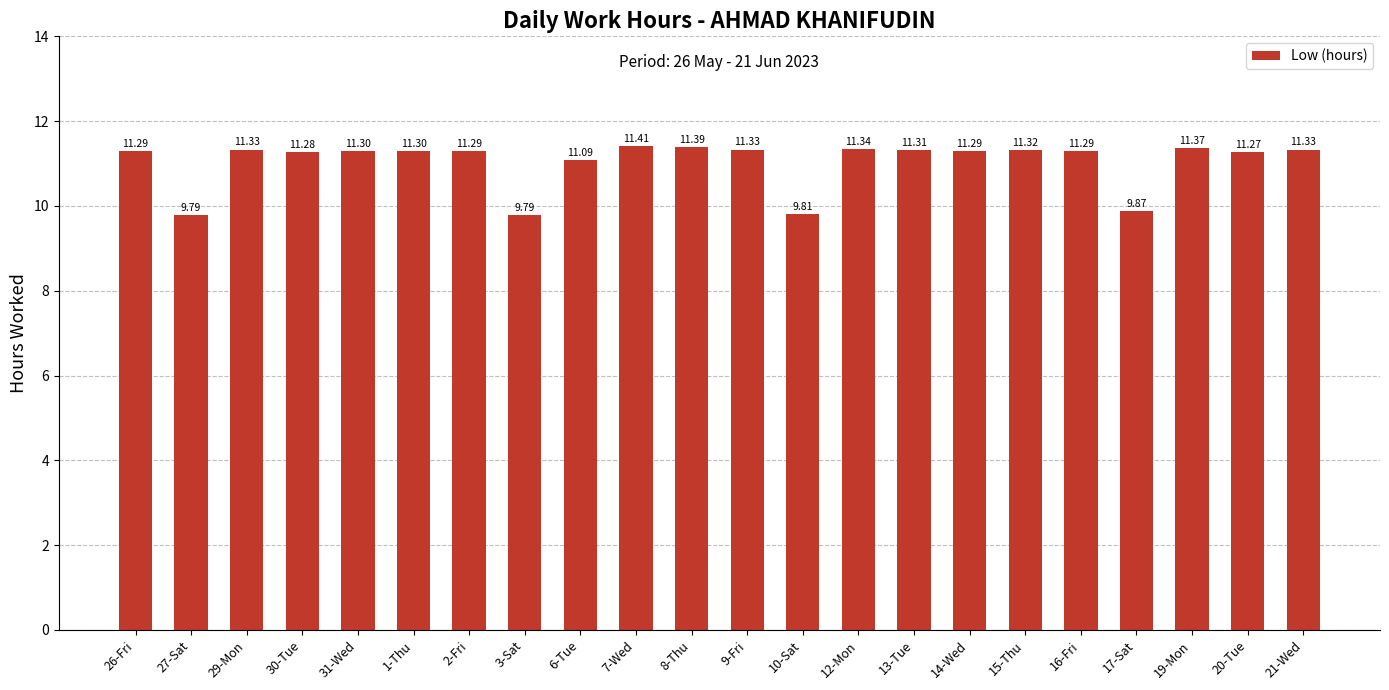

Read the value at 16-Fri.

11.3